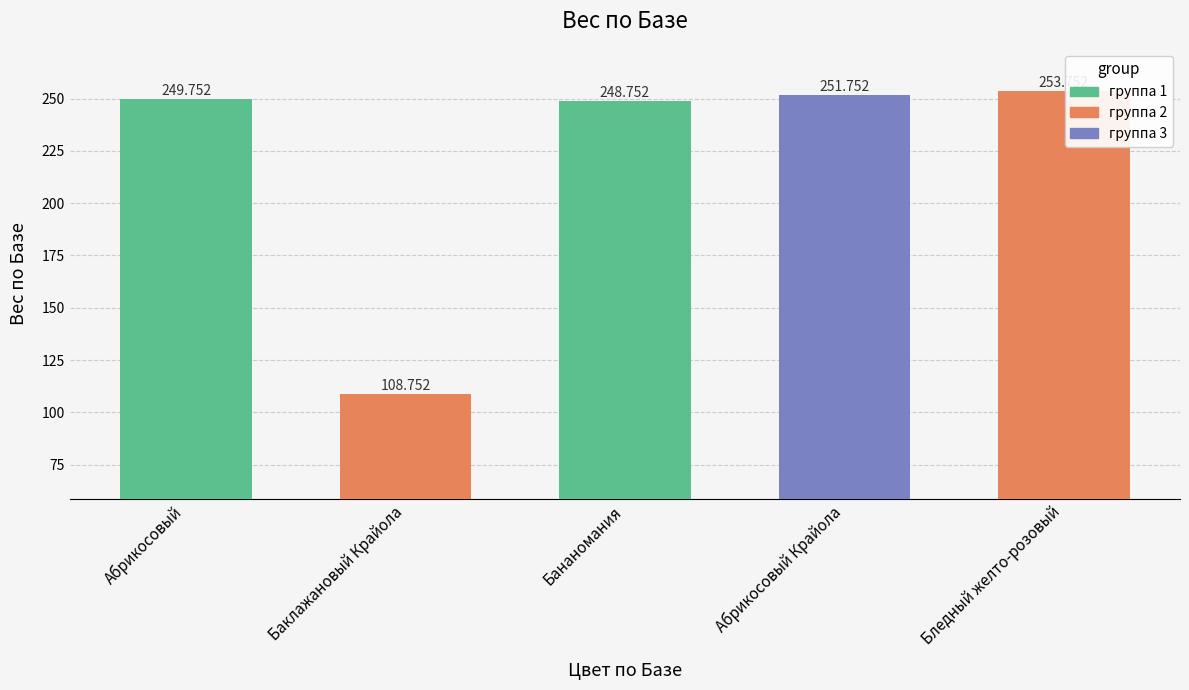

What value does the data have at Абрикосовый?

249.8